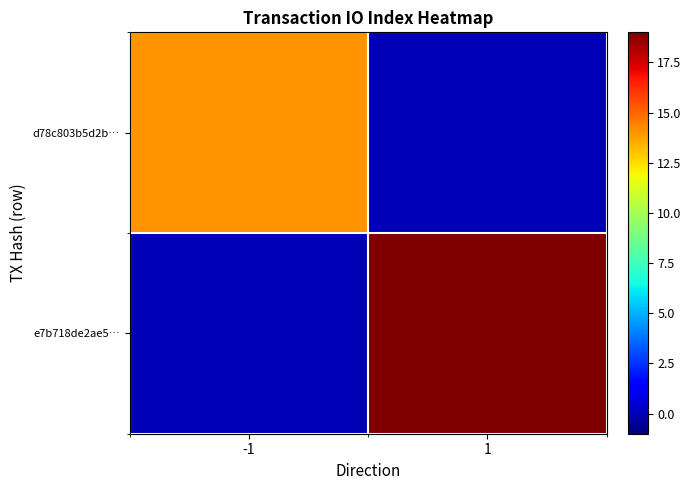

Reading left to right, list all the values displayed in this chart.

d78c803b5d2b…: -1=14	1=0
e7b718de2ae5…: -1=0	1=19